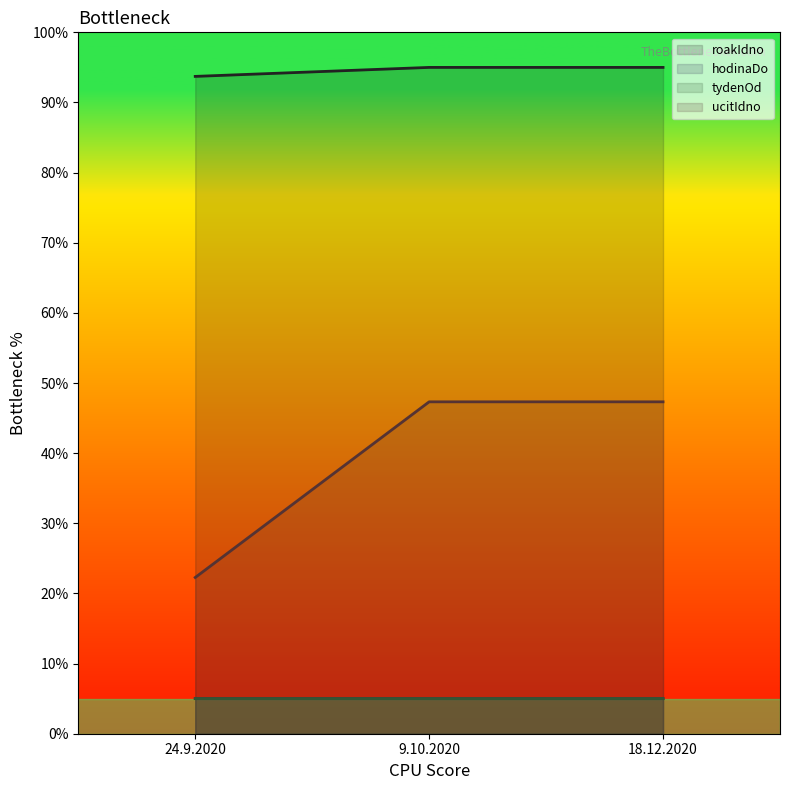

At which category is the sum across all series the highest?

18.12.2020